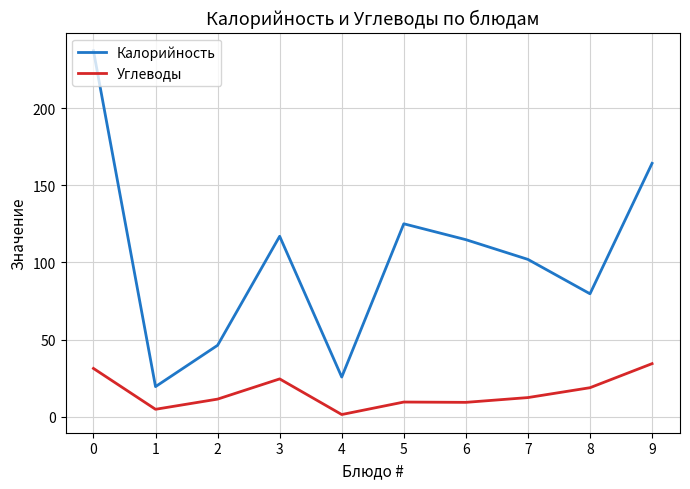

What is the spread (max minus min) of values at 9?

129.9